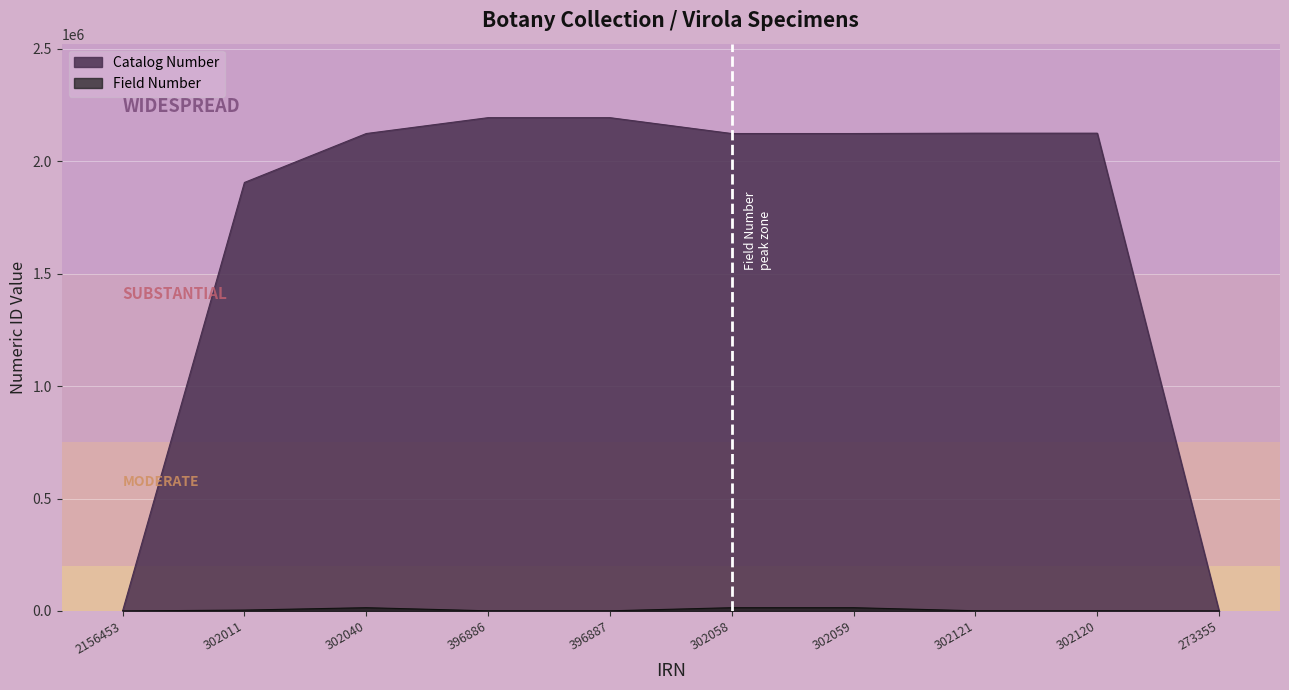

What is the sum of the Catalog Number values at 273355 and 302120?

2124931